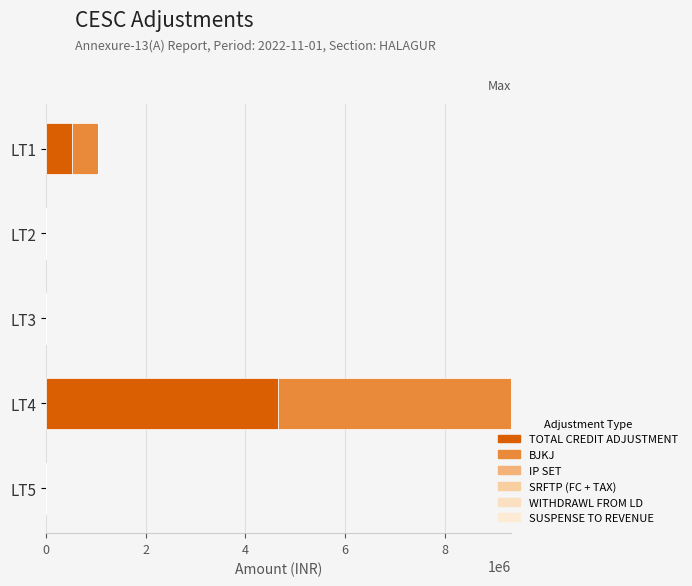

How many data points in TOTAL CREDIT ADJUSTMENT are above 603?

3